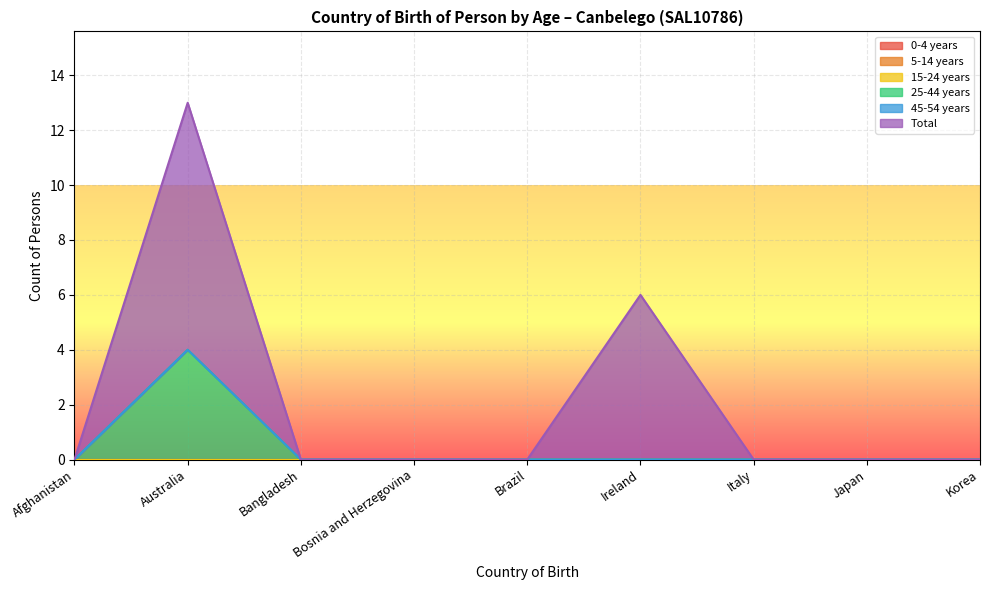

What is the sum of all Total values?

15